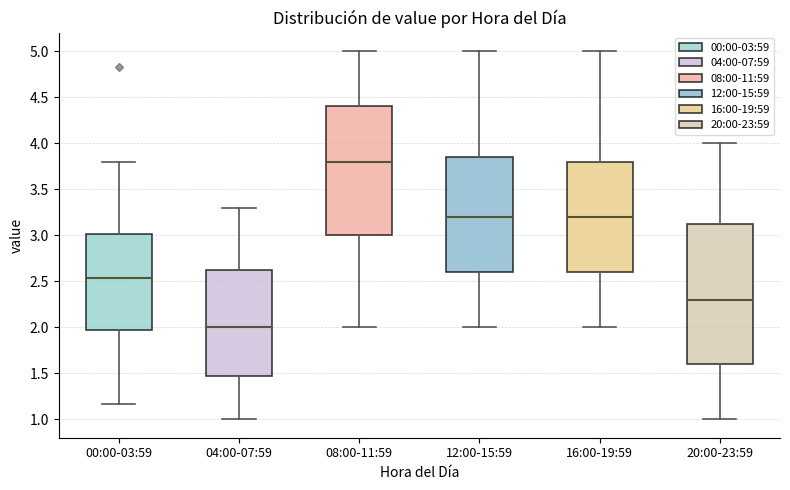

Reading left to right, transcribe this box plot: for each box, give where its median line is, the range the box spans, and where its two whiskers end, as read against the y-axis. The values are not printed on the chart, so give them approximately, as read against the axis.

00:00-03:59: median 2.55, box 2.00 to 3.00, whiskers 1.15 to 3.80
04:00-07:59: median 2.00, box 1.50 to 2.65, whiskers 1.00 to 3.30
08:00-11:59: median 3.80, box 3.00 to 4.40, whiskers 2.00 to 5.00
12:00-15:59: median 3.20, box 2.60 to 3.85, whiskers 2.00 to 5.00
16:00-19:59: median 3.20, box 2.60 to 3.80, whiskers 2.00 to 5.00
20:00-23:59: median 2.30, box 1.60 to 3.15, whiskers 1.00 to 4.00